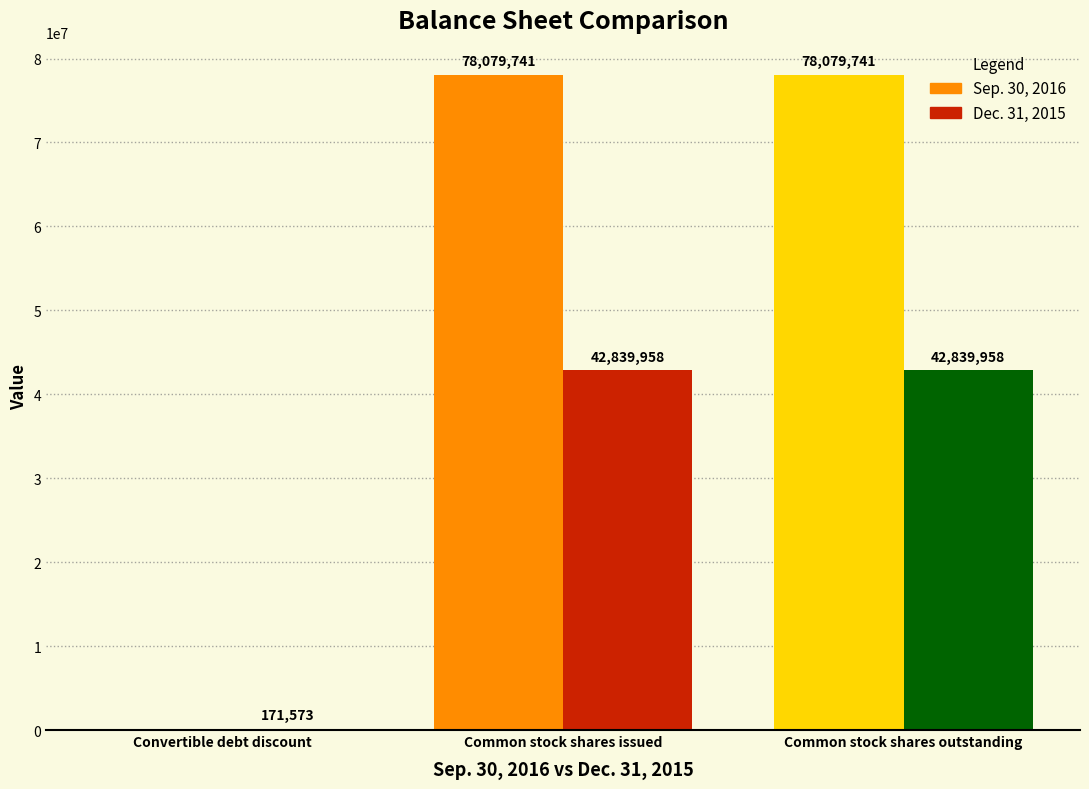

How many series are shown in this chart?

2